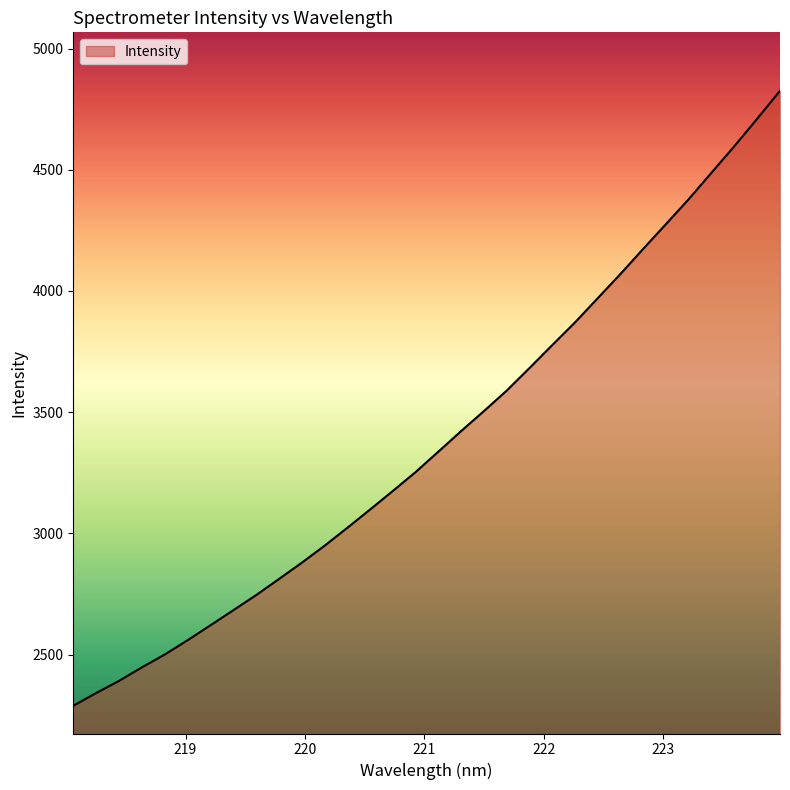

What is the difference between the maximum and minimum values?

2536.8